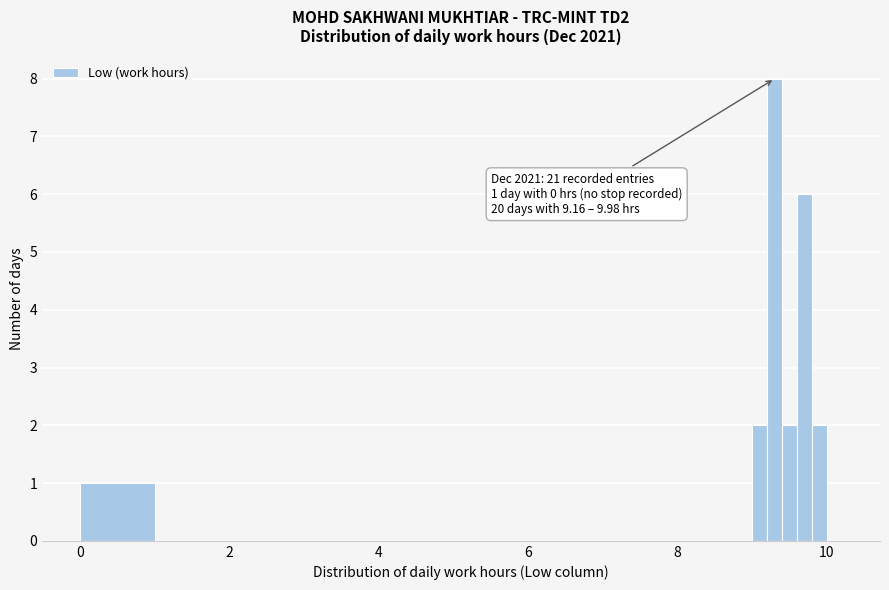

Read against the x-axis, roughly where is the centre of the tallest bar?

9.4